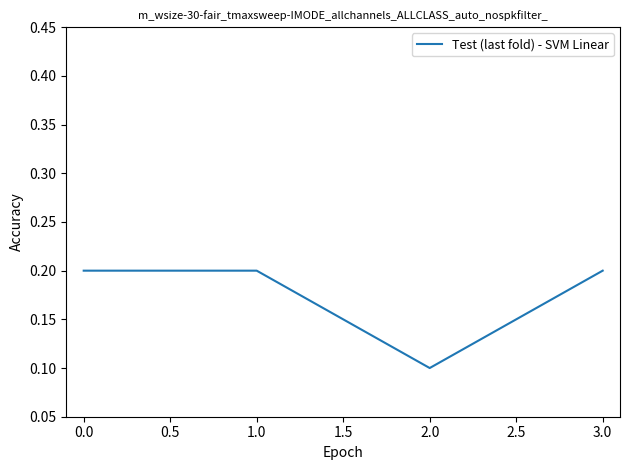

The value at 1.0 is 0.2. True or false?

True